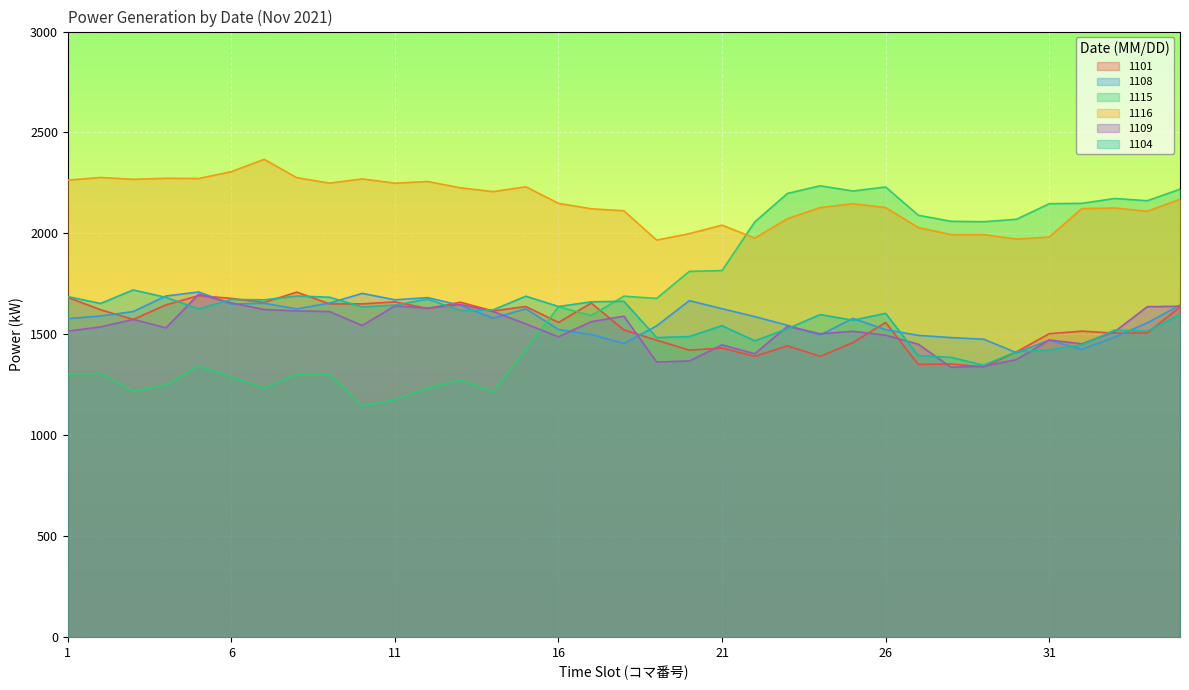

How many categories are shown in the chart?

35